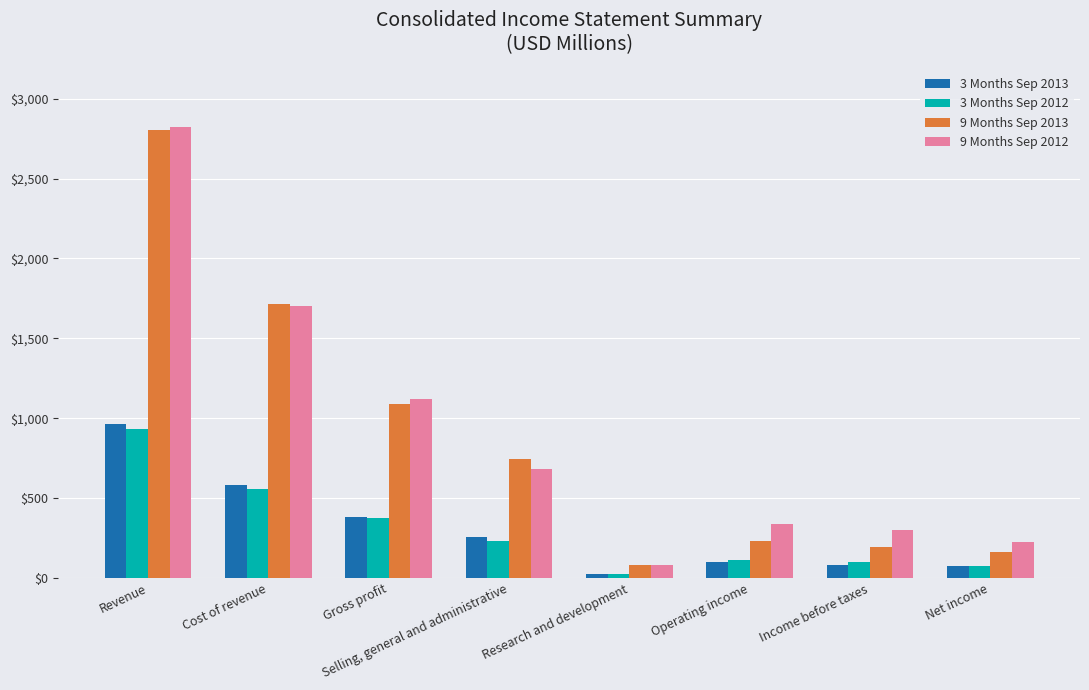

Where does the 9 Months Sep 2012 series first go above 682?

Revenue